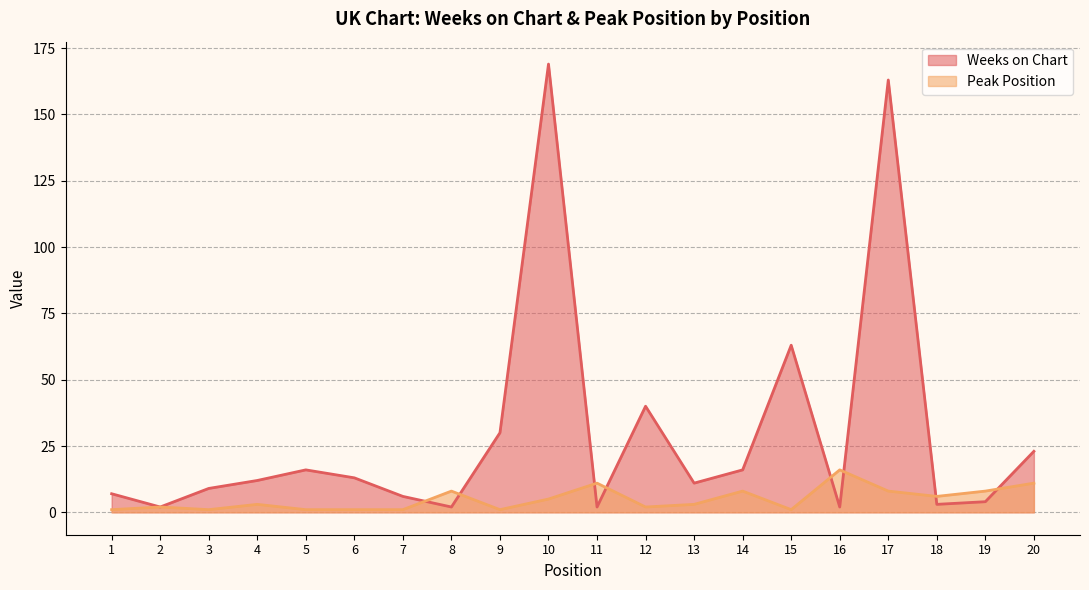

At which label does Peak Position reach its peak?

16